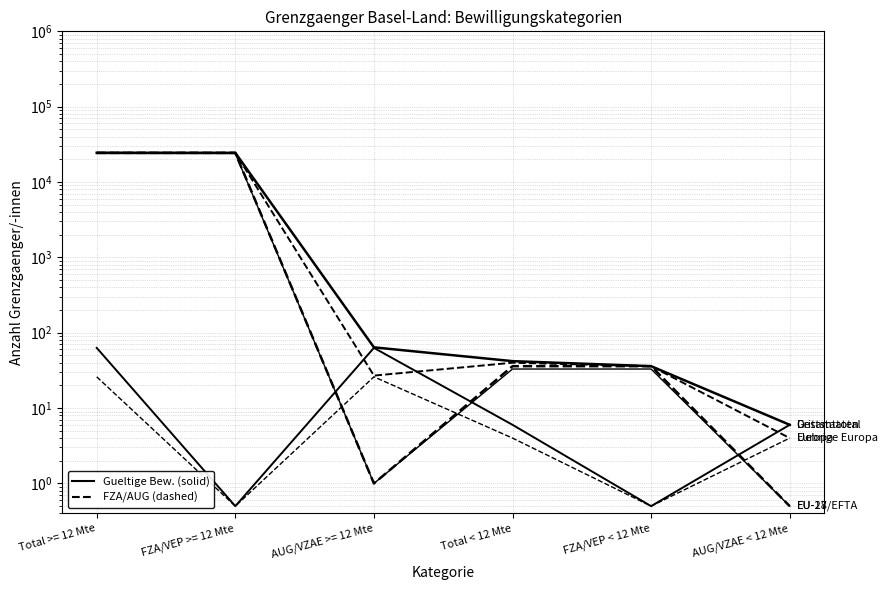

Does the chart display data point markers on the line(s)?

No